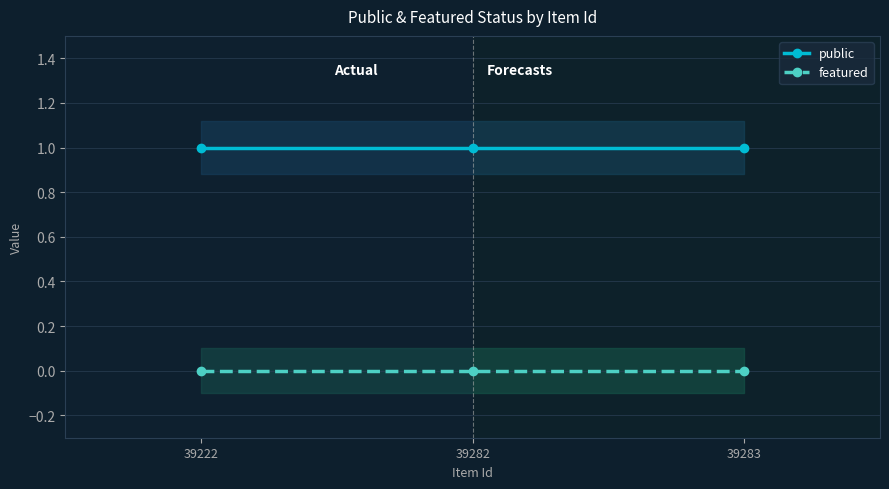

Between 39222 and 39283, which series saw the biggest shift?

public